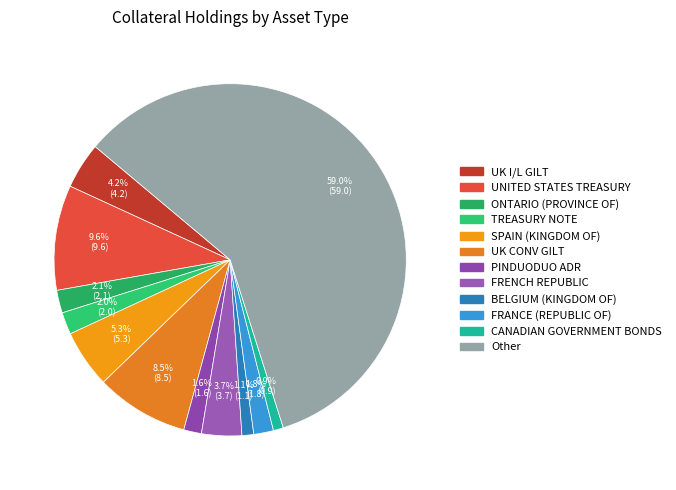

Is it true that Other is 44% of the pie?

False